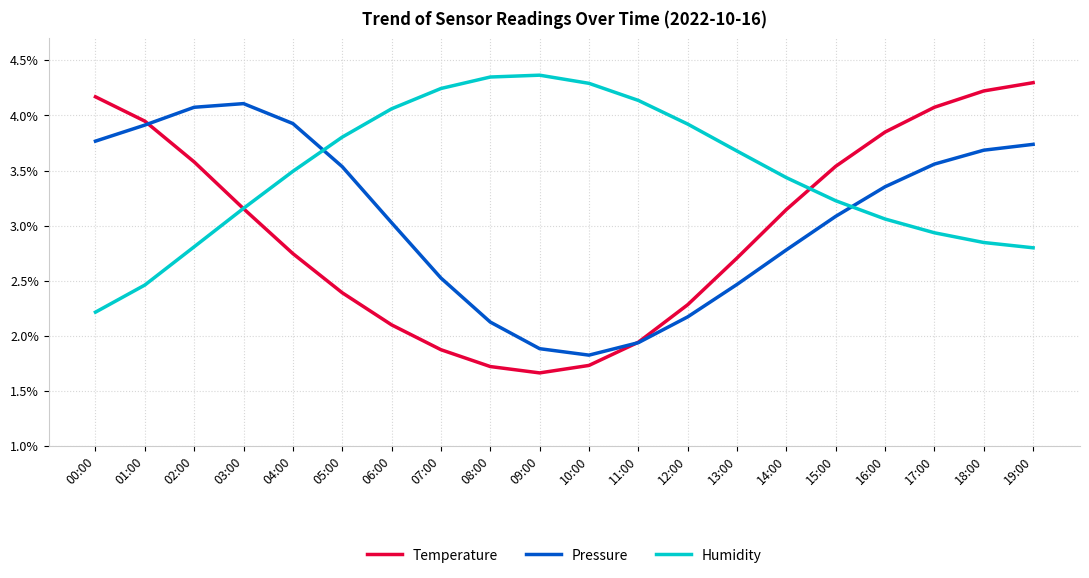

Between which two adjacent categories do Humidity and Pressure first intersect?

04:00 and 05:00